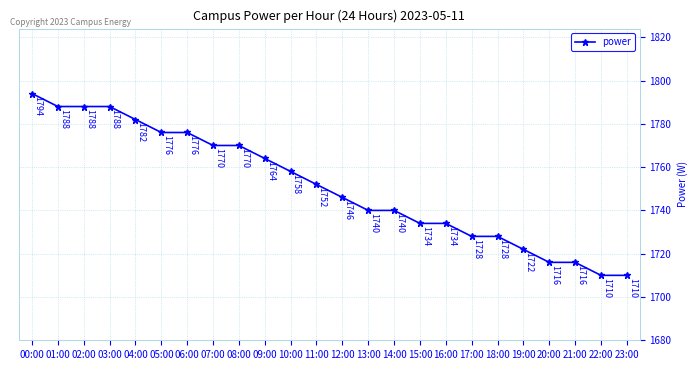

Reading left to right, list all the values displayed in this chart.

00:00=1794	01:00=1788	02:00=1788	03:00=1788	04:00=1782	05:00=1776	06:00=1776	07:00=1770	08:00=1770	09:00=1764	10:00=1758	11:00=1752	12:00=1746	13:00=1740	14:00=1740	15:00=1734	16:00=1734	17:00=1728	18:00=1728	19:00=1722	20:00=1716	21:00=1716	22:00=1710	23:00=1710